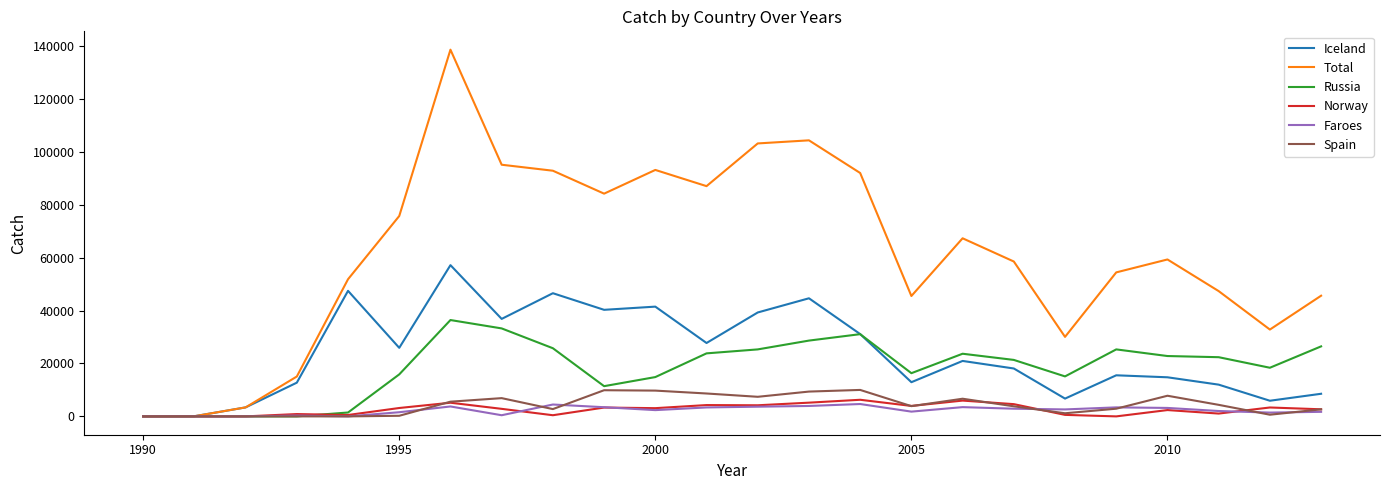

What is the highest value of the Russia series?

36400